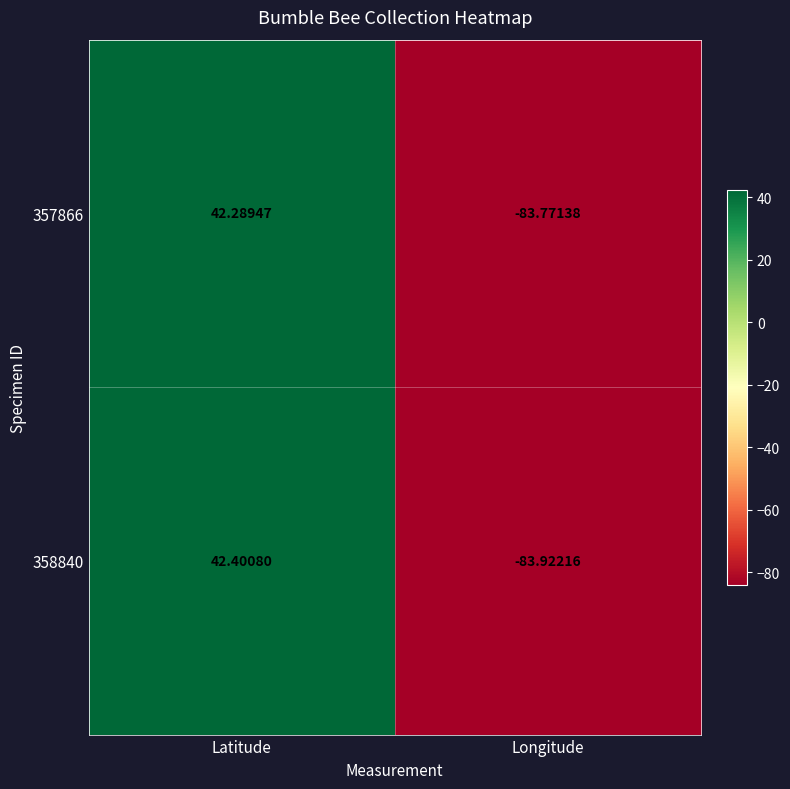

What is the total value across all series at Latitude?

84.7